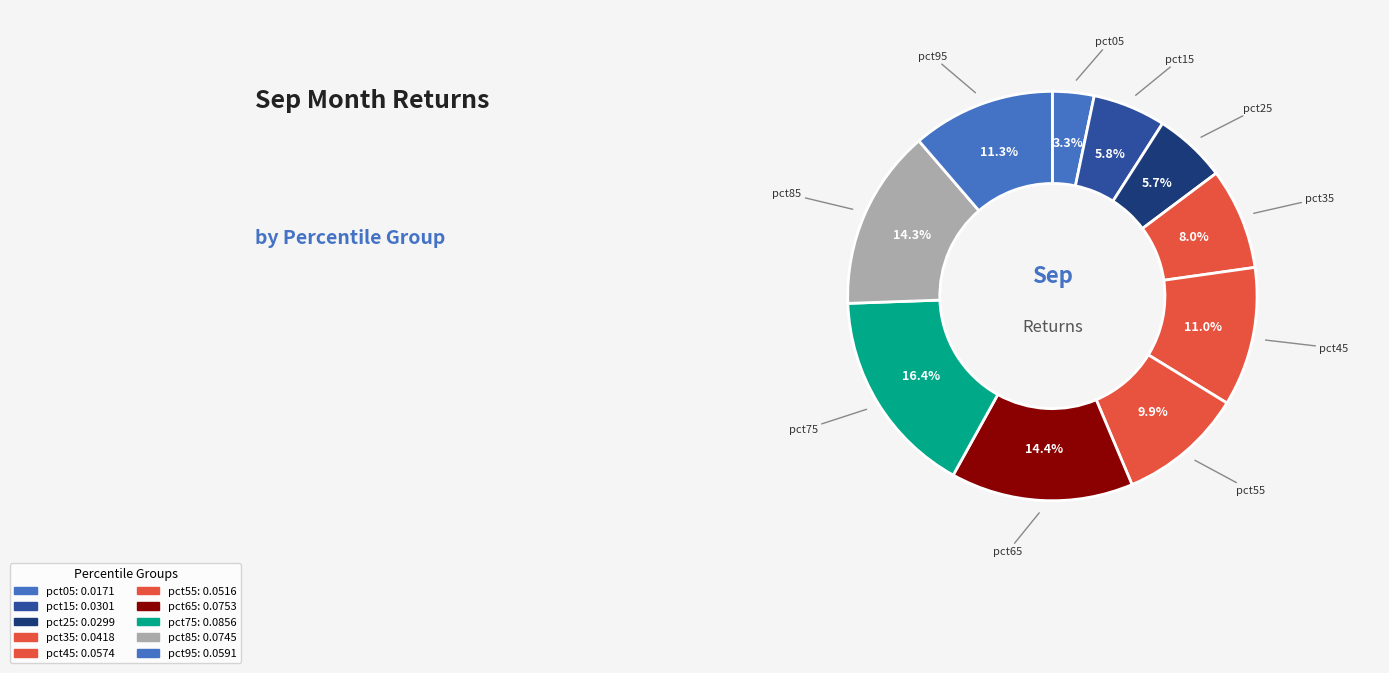

To the nearest percent, what is the difference between the largest and smallest slice percentages?

13%